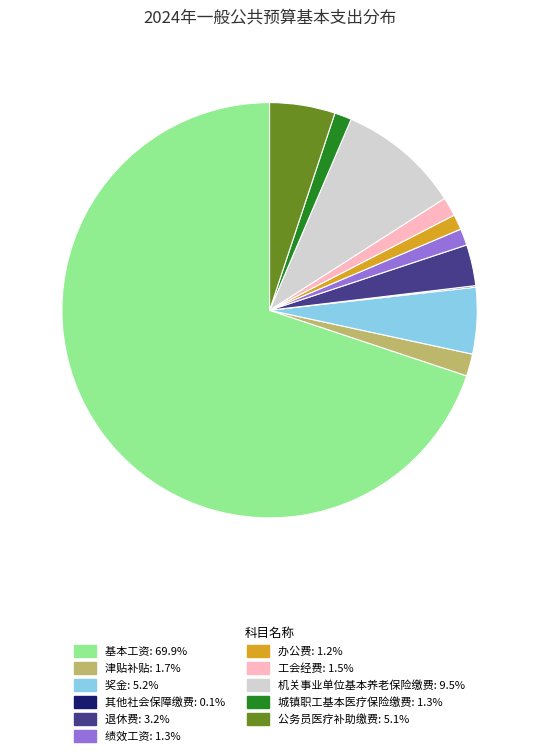

Do 机关事业单位基本养老保险缴费 and 退休费 together represent more than half of the pie?

No